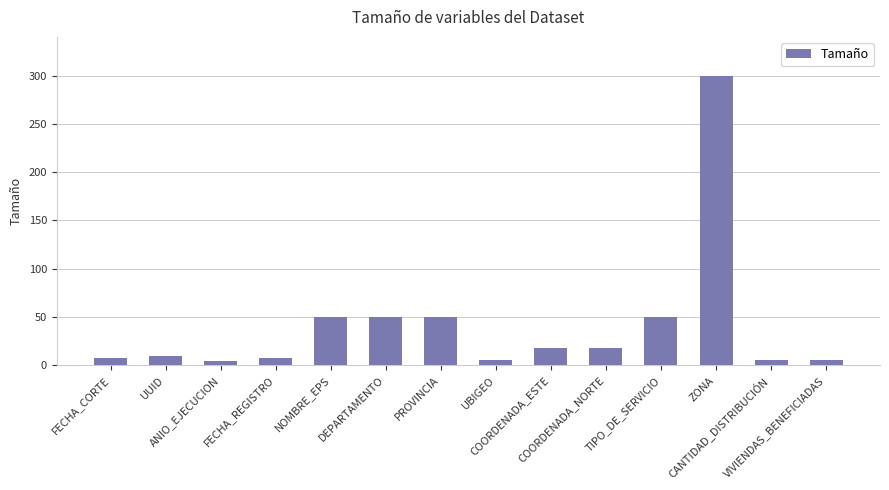

What position from the right is FECHA_CORTE?

14